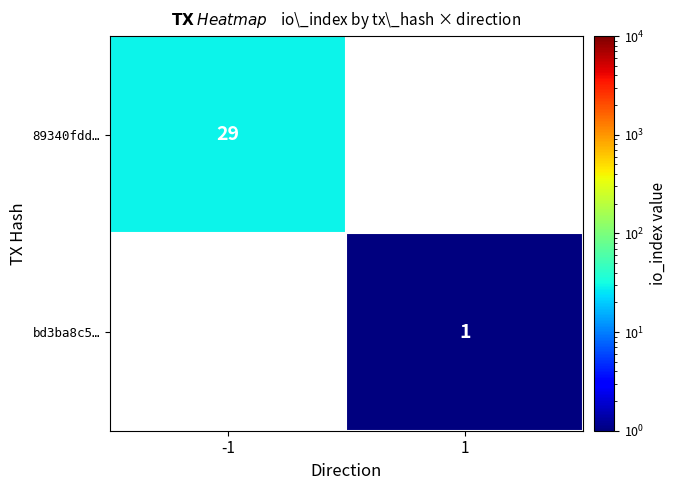

The 89340fdd… series shows 29 at -1. True or false?

True